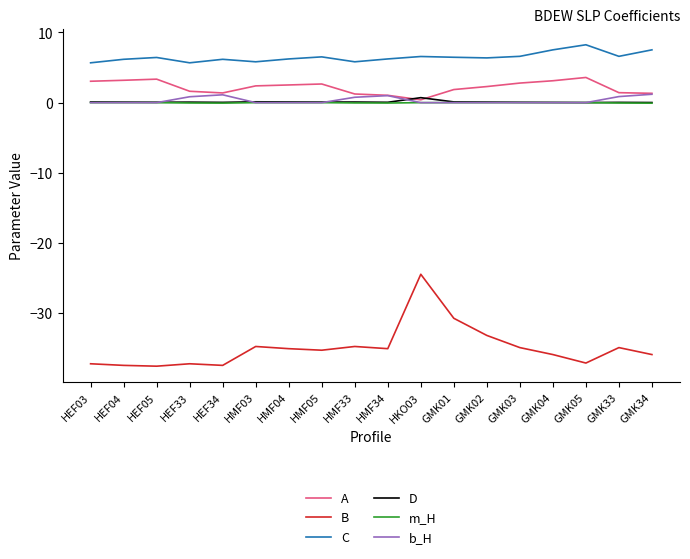

What is the difference between the second highest and second lowest values in the C series?

1.8